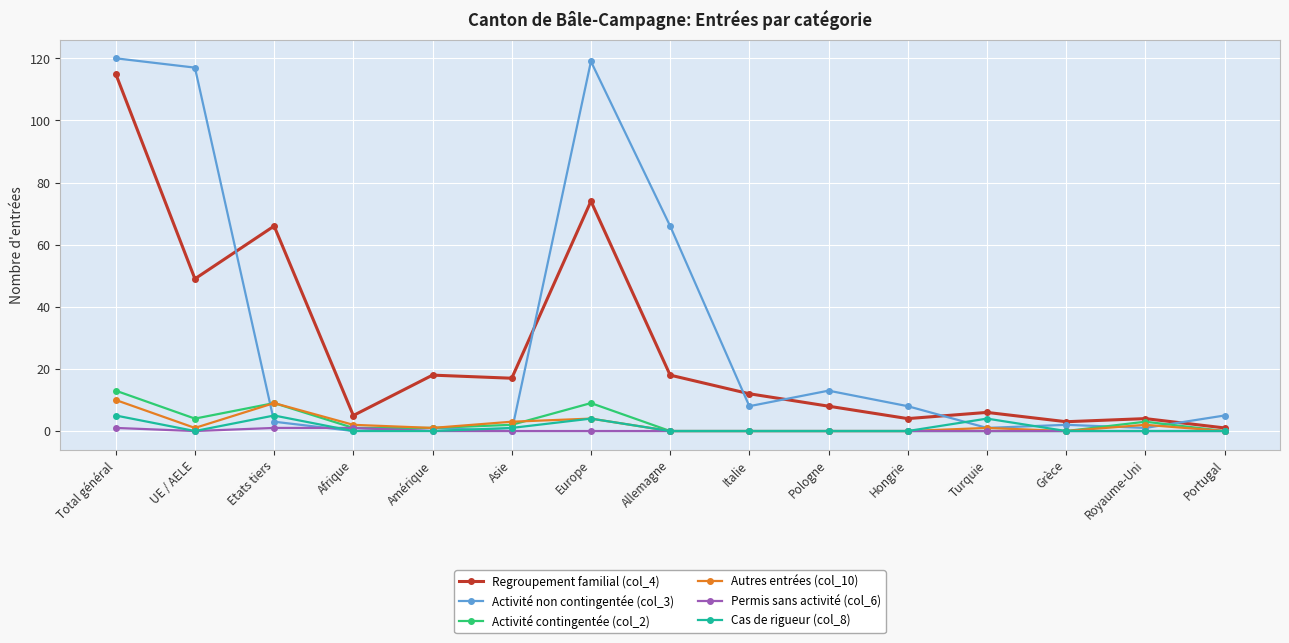

Reading left to right, what are all the values shown in this chart?

Regroupement familial (col_4): Total général=115	UE / AELE=49	Etats tiers=66	Afrique=5	Amérique=18	Asie=17	Europe=74	Allemagne=18	Italie=12	Pologne=8	Hongrie=4	Turquie=6	Grèce=3	Royaume-Uni=4	Portugal=1
Activité non contingentée (col_3): Total général=120	UE / AELE=117	Etats tiers=3	Afrique=0	Amérique=1	Asie=0	Europe=119	Allemagne=66	Italie=8	Pologne=13	Hongrie=8	Turquie=1	Grèce=2	Royaume-Uni=1	Portugal=5
Activité contingentée (col_2): Total général=13	UE / AELE=4	Etats tiers=9	Afrique=1	Amérique=1	Asie=2	Europe=9	Allemagne=0	Italie=0	Pologne=0	Hongrie=0	Turquie=0	Grèce=0	Royaume-Uni=3	Portugal=0
Autres entrées (col_10): Total général=10	UE / AELE=1	Etats tiers=9	Afrique=2	Amérique=1	Asie=3	Europe=4	Allemagne=0	Italie=0	Pologne=0	Hongrie=0	Turquie=1	Grèce=0	Royaume-Uni=2	Portugal=0
Permis sans activité (col_6): Total général=1	UE / AELE=0	Etats tiers=1	Afrique=1	Amérique=0	Asie=0	Europe=0	Allemagne=0	Italie=0	Pologne=0	Hongrie=0	Turquie=0	Grèce=0	Royaume-Uni=0	Portugal=0
Cas de rigueur (col_8): Total général=5	UE / AELE=0	Etats tiers=5	Afrique=0	Amérique=0	Asie=1	Europe=4	Allemagne=0	Italie=0	Pologne=0	Hongrie=0	Turquie=4	Grèce=0	Royaume-Uni=0	Portugal=0